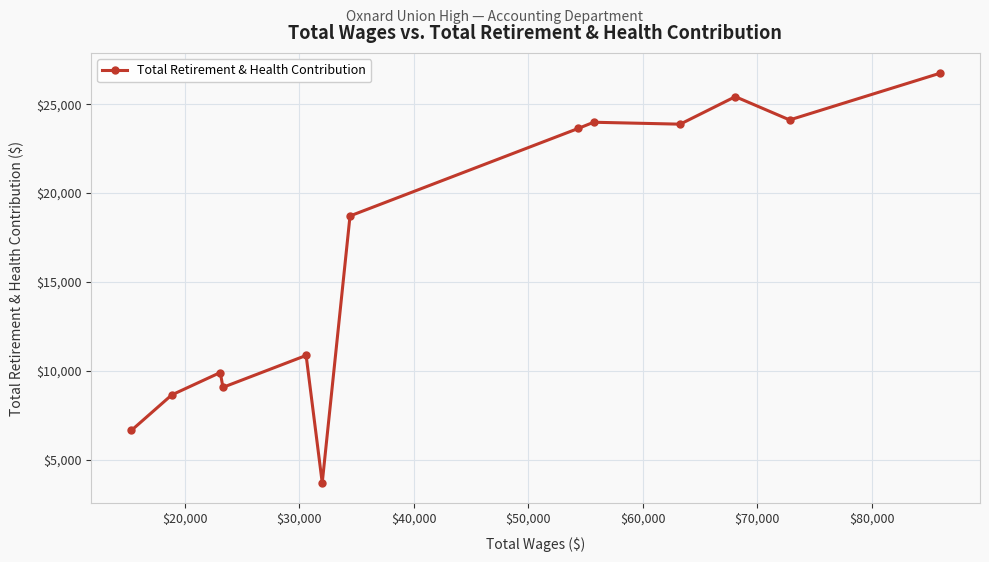

What is the greatest value displayed?

26731